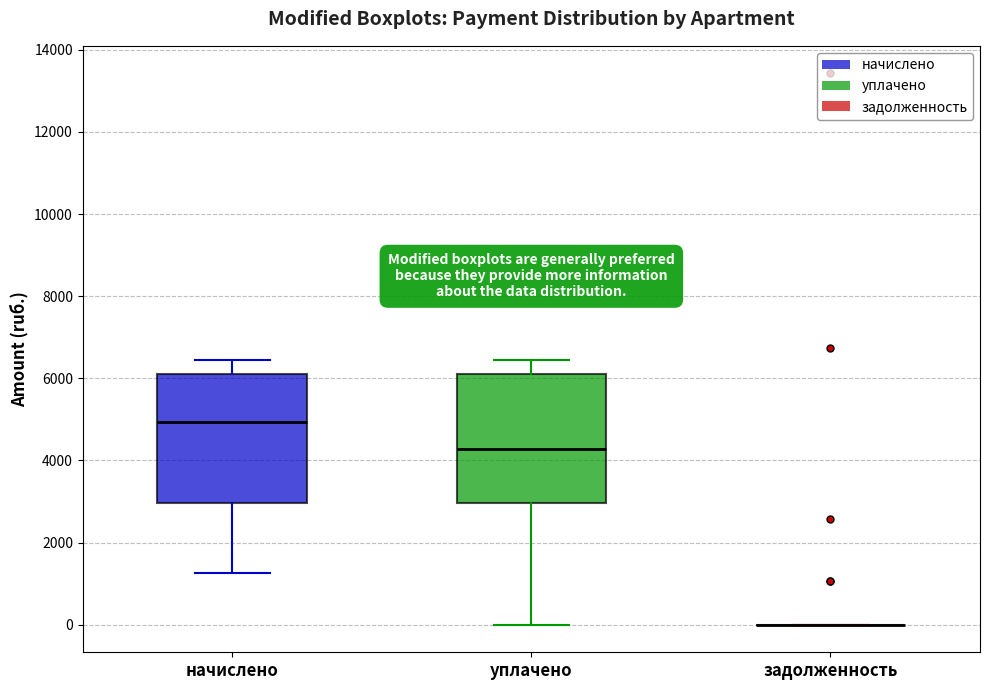

Reading left to right, transcribe this box plot: for each box, give where its median line is, the range the box spans, and where its two whiskers end, as read against the y-axis. The values are not printed on the chart, so give them approximately, as read against the axis.

начислено: median 5000, box 3000 to 6200, whiskers 1200 to 6400
уплачено: median 4200, box 3000 to 6200, whiskers 0 to 6400
задолженность: box collapsed to a line at 0, whiskers 0 to 0